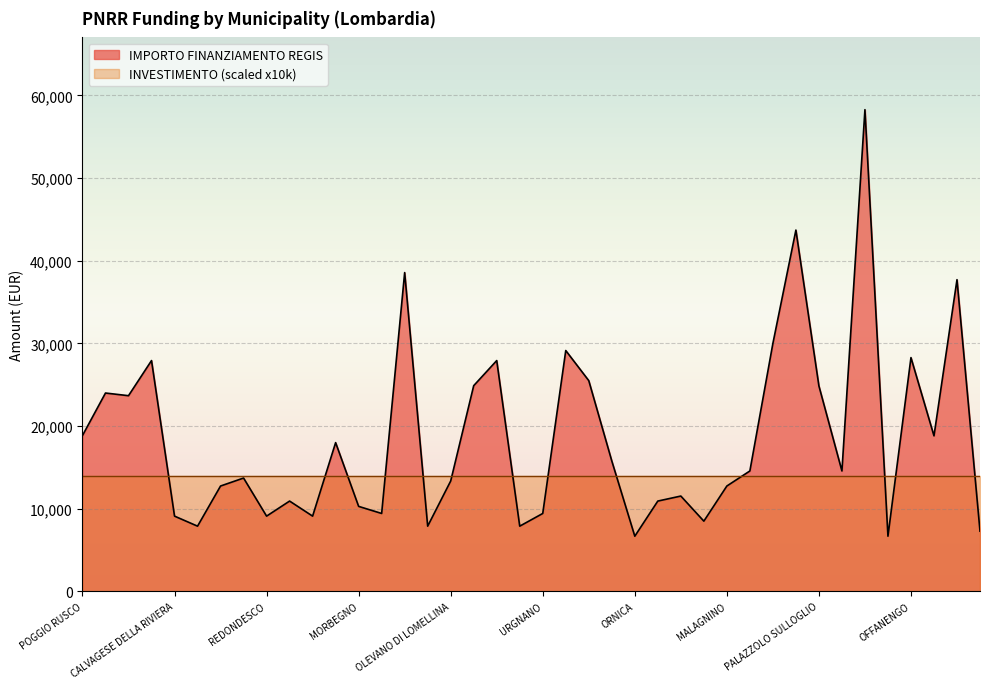

Reading left to right, transcribe all the data shown in this chart.

18854	23996	23673	27922	9105	7891	12747	13712	9105	10926	9105	17997	10284	9427	38565	7891	13354	24887	27922	7891	9427	29136	25494	15782	6677	10926	11533	8498	12747	14568	29995	43707	24853	14568	58272	6677	28281	18817	37708	7284